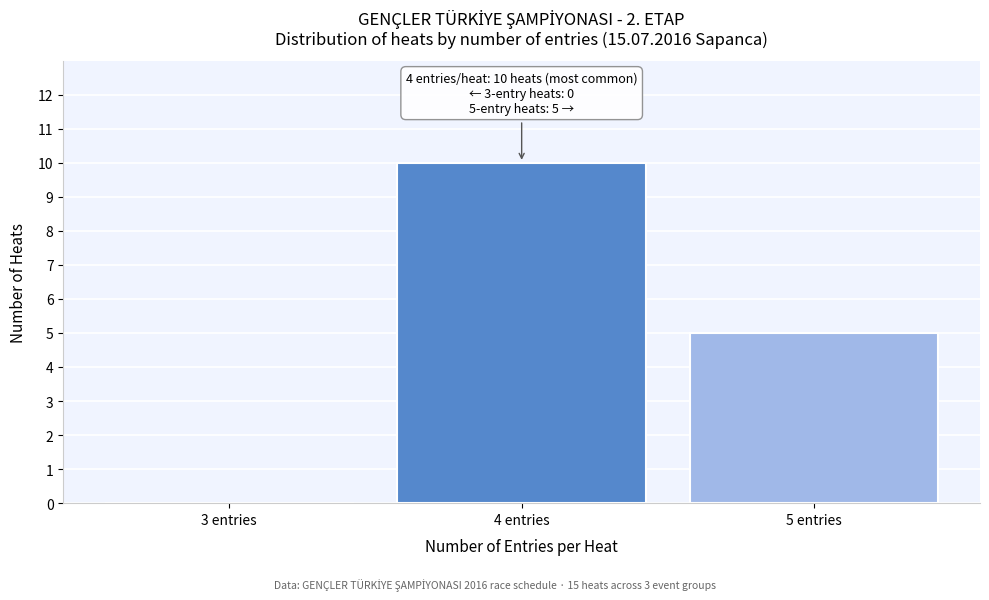

Over which range of the x-axis is the bar tallest?

3.5 to 4.5